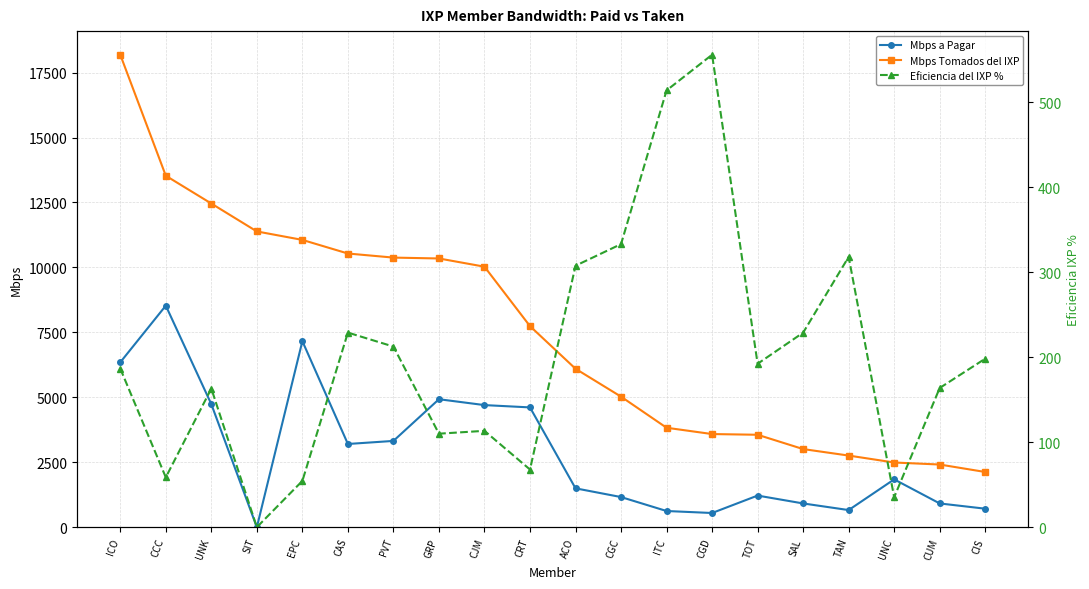

At which label does Mbps Tomados del IXP reach its minimum?

CIS